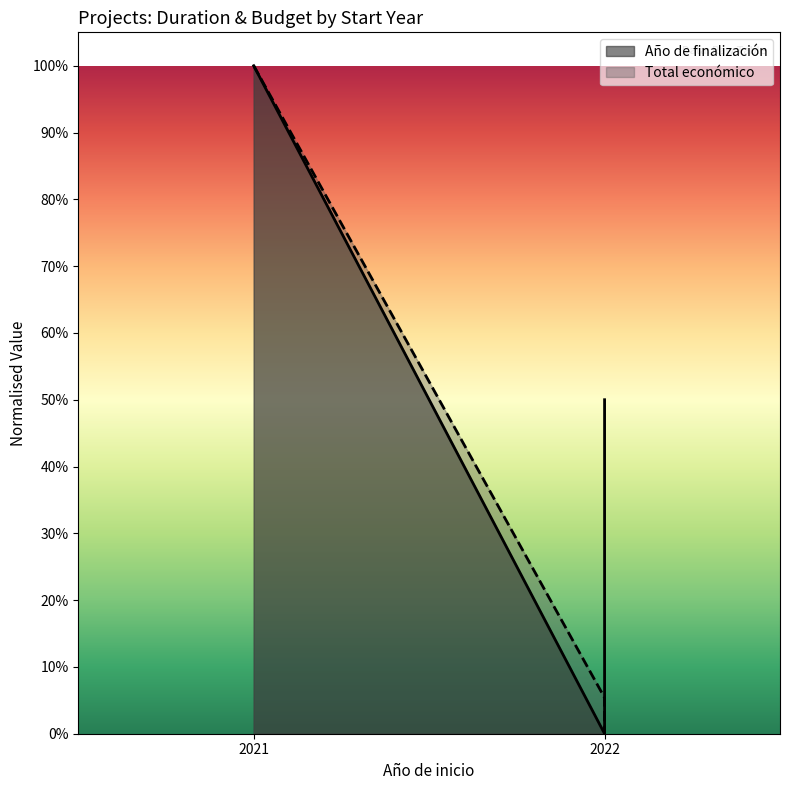

The Total económico series shows 1.4 at 2021. True or false?

False